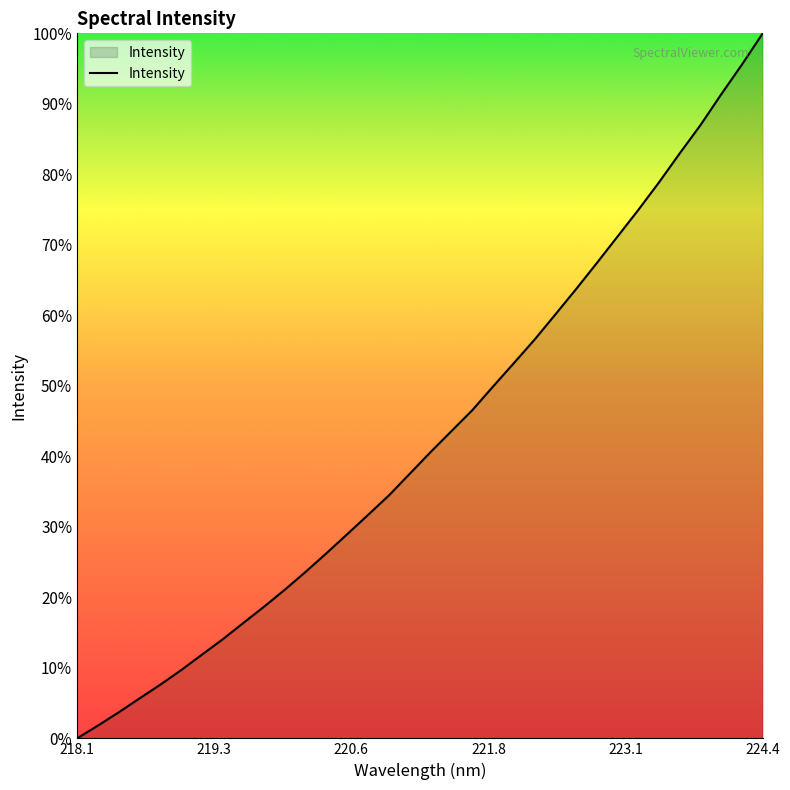

What is the greatest value displayed?

100.0